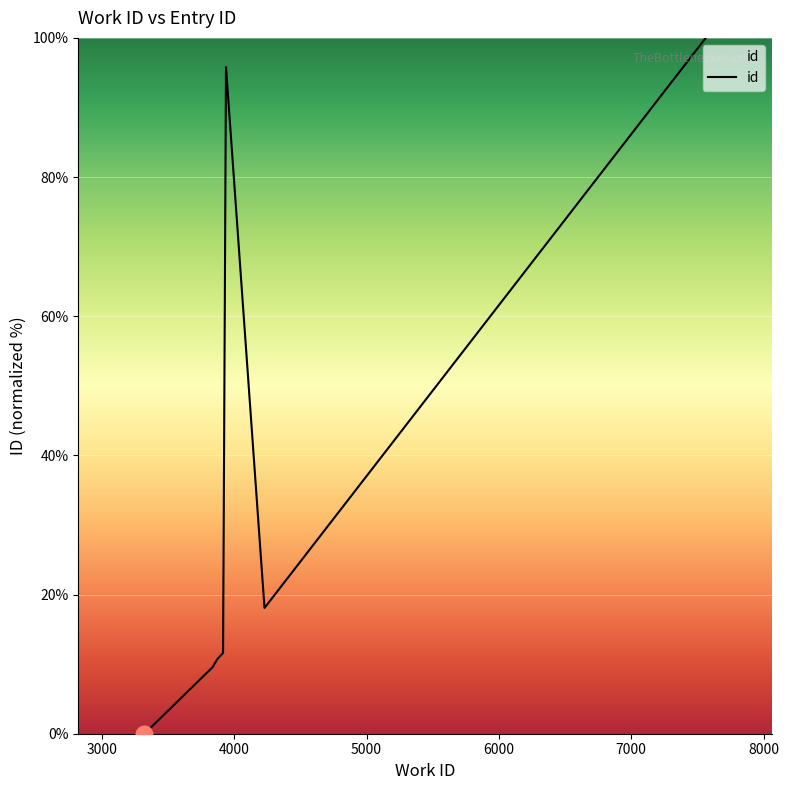

What is the difference between the maximum and minimum values?

100.0